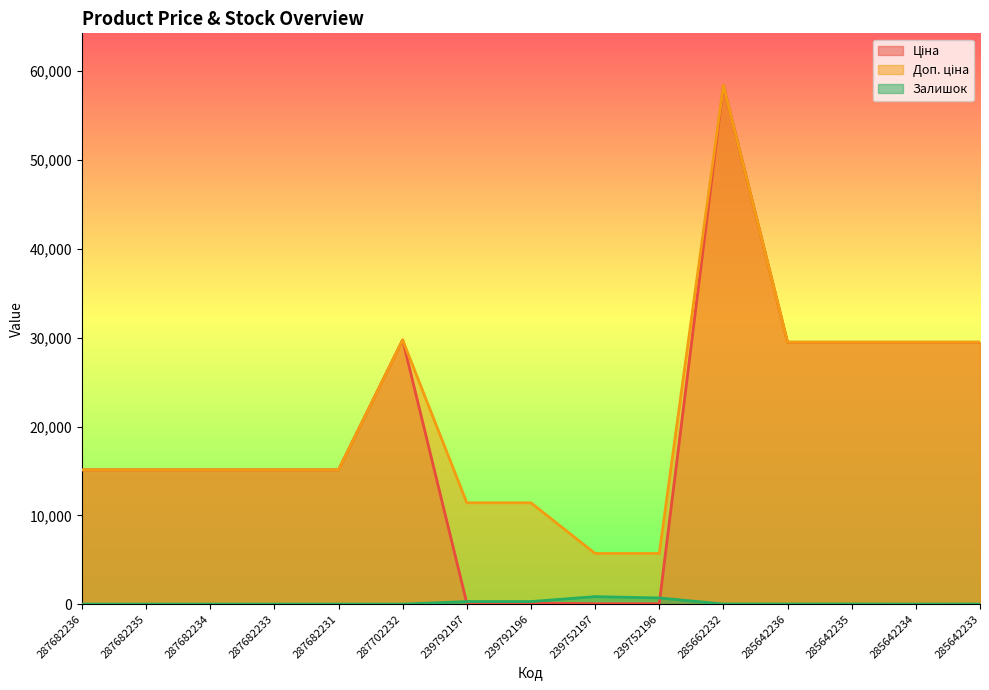

True or false: Залишок and Доп. ціна cross at least once.

False